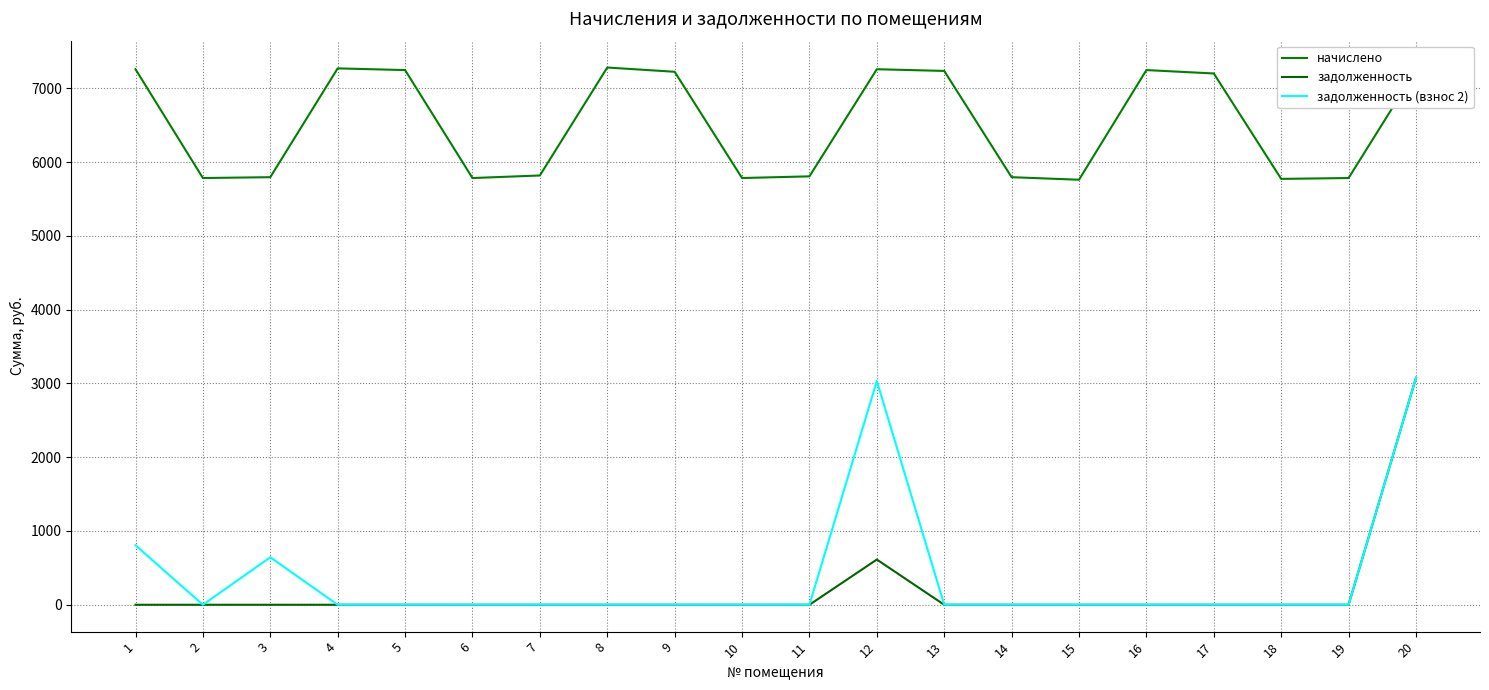

Between 7 and 9, which is larger?

9